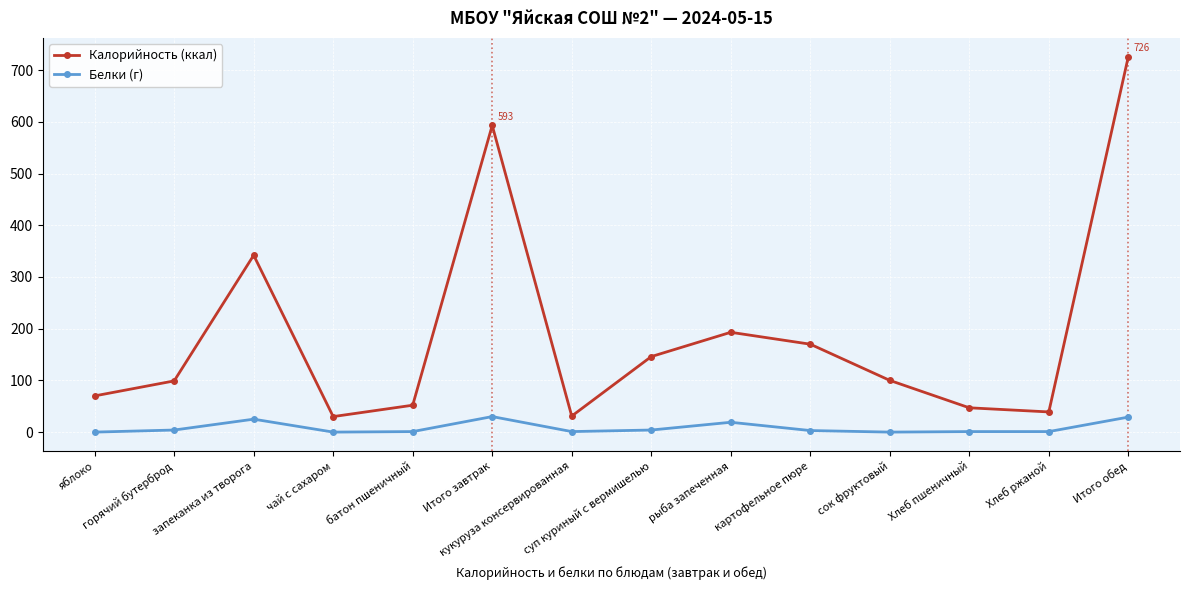

Rank the series by their average value, from lowest to highest.

Белки (г), Калорийность (ккал)